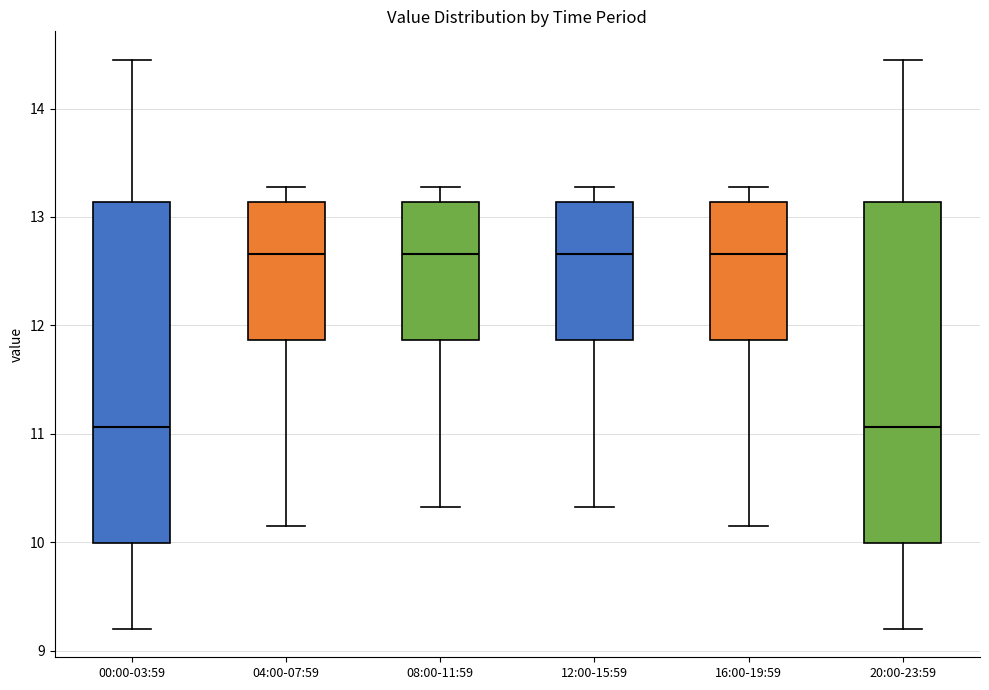

Reading left to right, read every box against the y-axis: the position of its median line, the range the box covers, and the ends of its whiskers. The values are not printed on the chart, so give them approximately, as read against the axis.

00:00-03:59: median 11.1, box 10.0 to 13.1, whiskers 9.2 to 14.5
04:00-07:59: median 12.7, box 11.9 to 13.1, whiskers 10.2 to 13.3
08:00-11:59: median 12.7, box 11.9 to 13.1, whiskers 10.3 to 13.3
12:00-15:59: median 12.7, box 11.9 to 13.1, whiskers 10.3 to 13.3
16:00-19:59: median 12.7, box 11.9 to 13.1, whiskers 10.2 to 13.3
20:00-23:59: median 11.1, box 10.0 to 13.1, whiskers 9.2 to 14.5